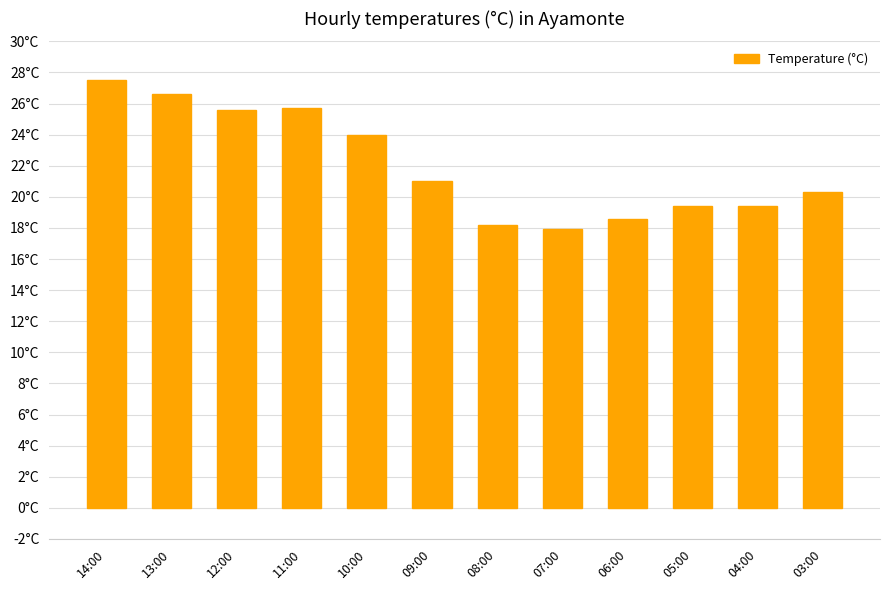

Does the chart contain any negative values?

No